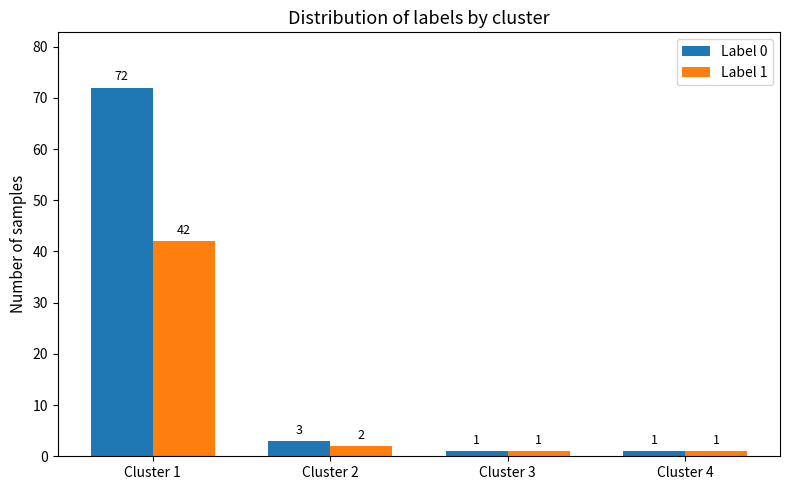

True or false: Label 0 has a value of 37 at Cluster 1.

False